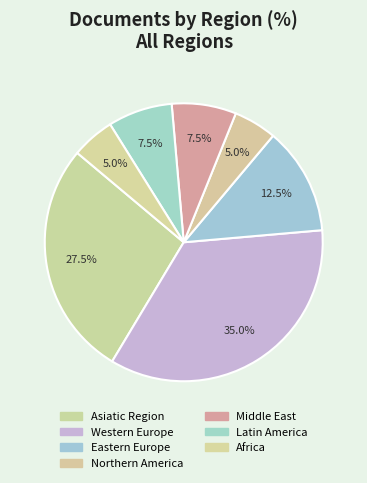

Is Northern America the majority of the pie?

No